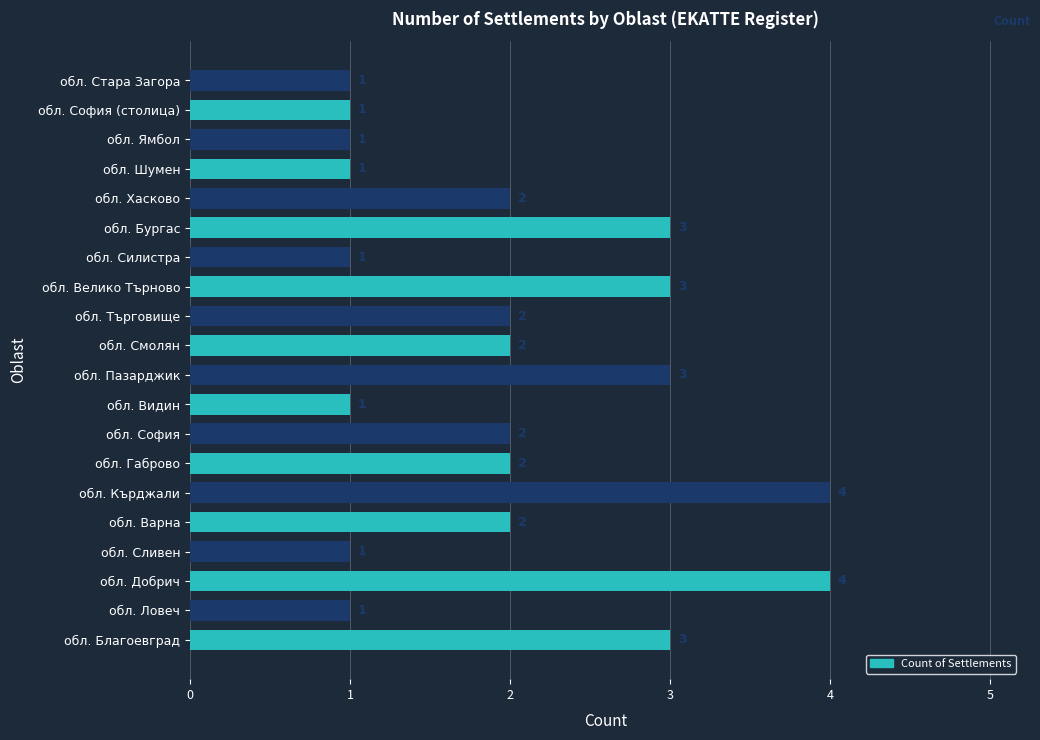

Count the number of categories in the chart.

20